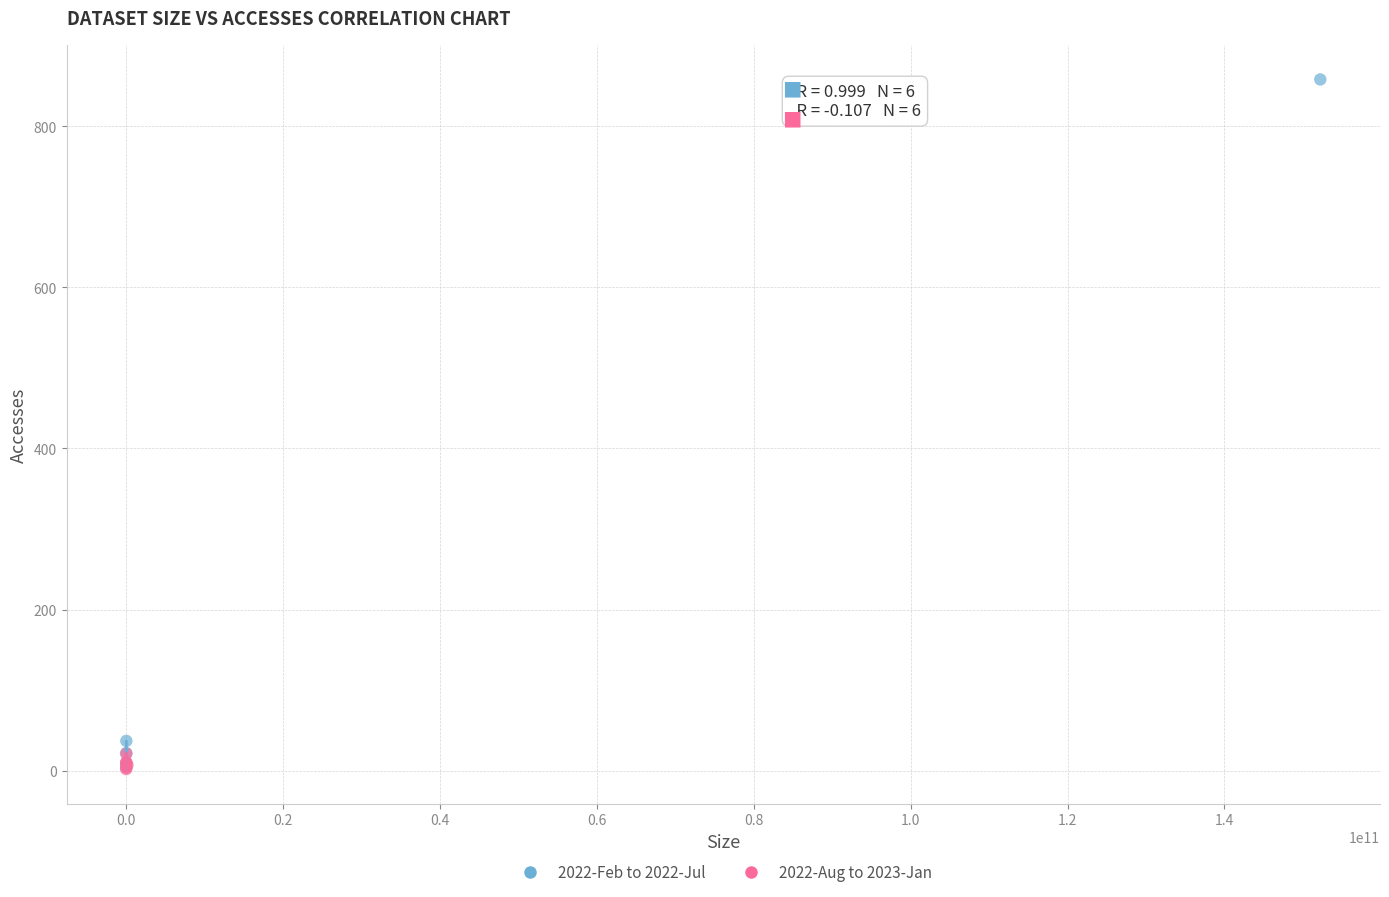

What are all the series names shown in the legend?

2022-Feb to 2022-Jul, 2022-Aug to 2023-Jan